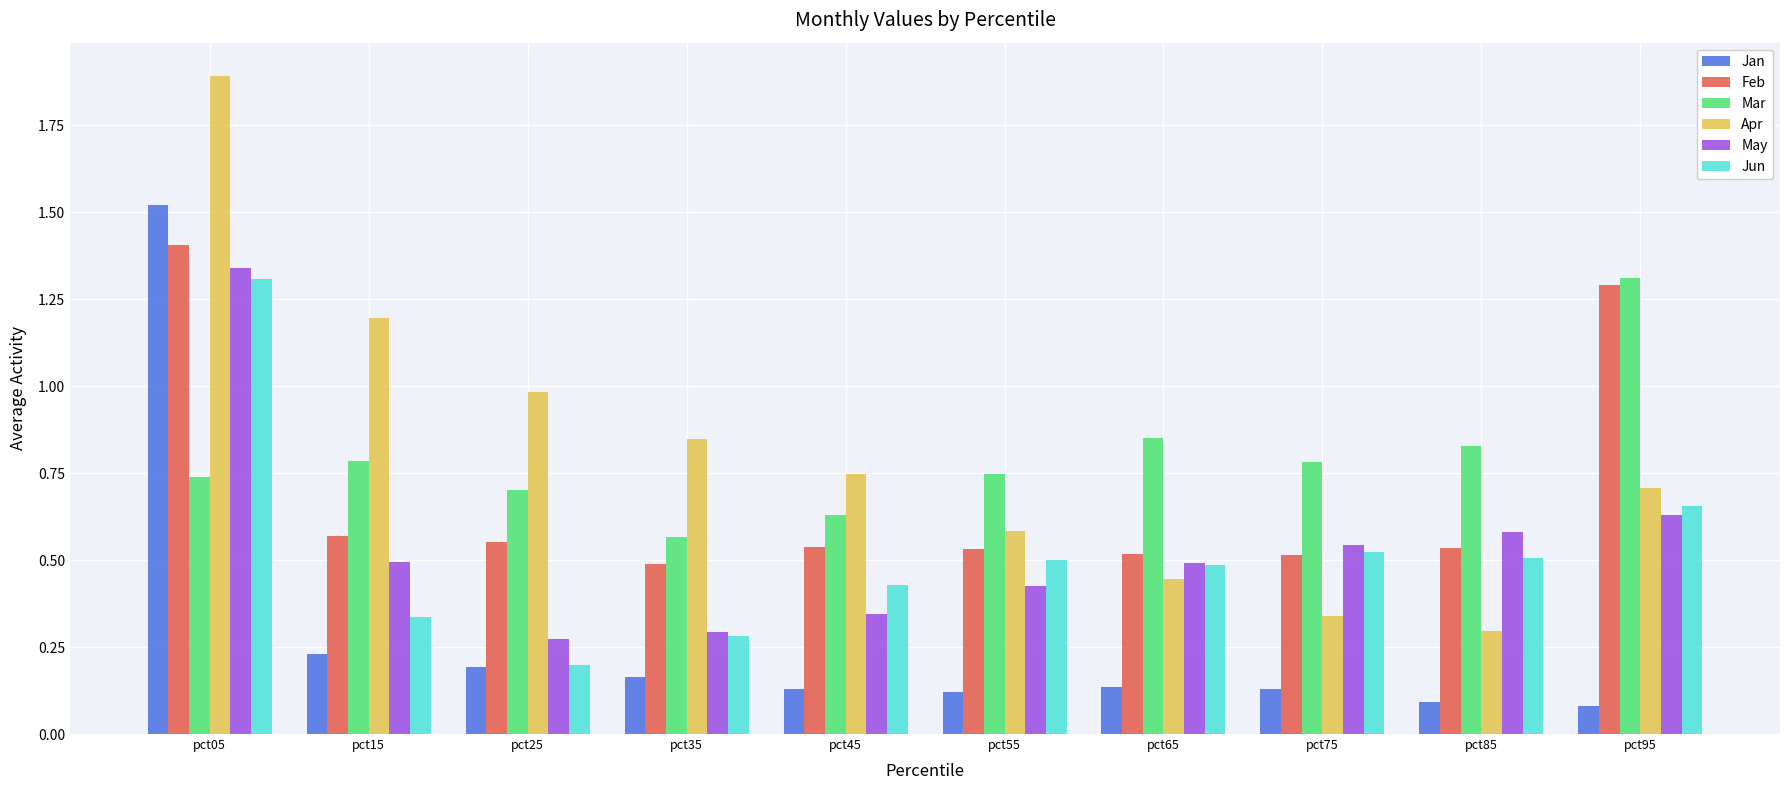

Is the value of Apr at pct25 greater than the value of Mar at pct75?

Yes